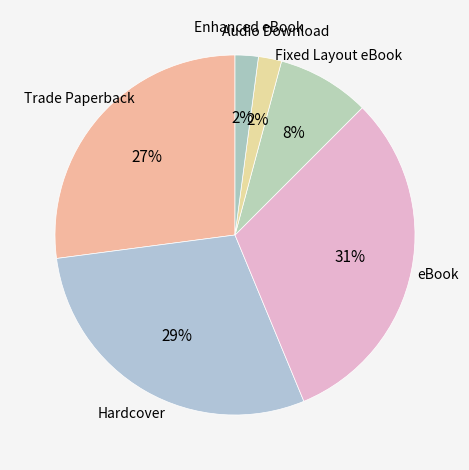

Is it true that Trade Paperback is 34% of the pie?

False